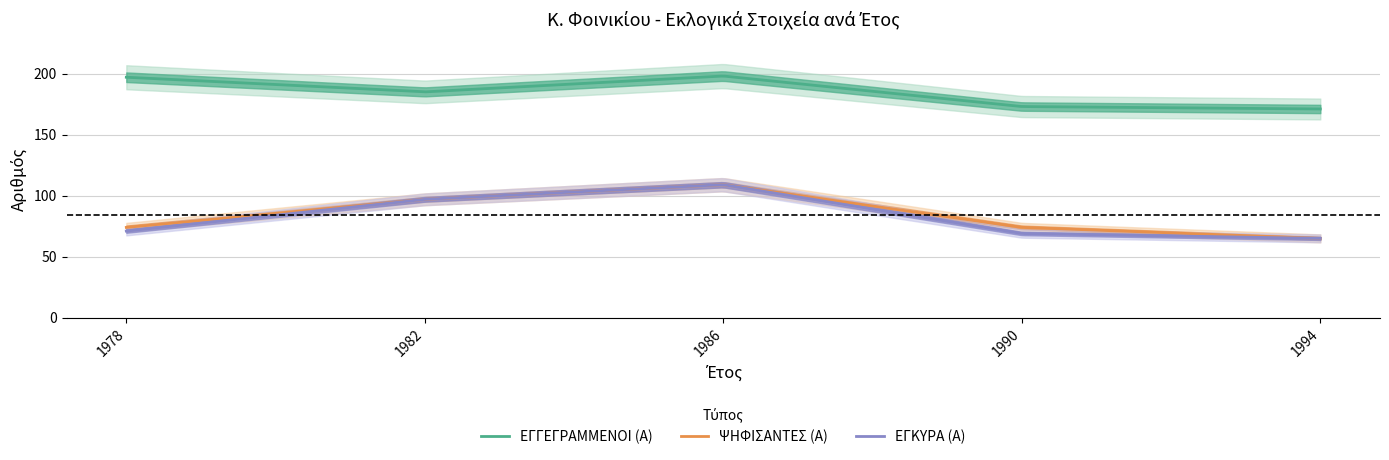

What is the value of the ΕΓΚΥΡΑ (Α) point at the 1st from the left?

71